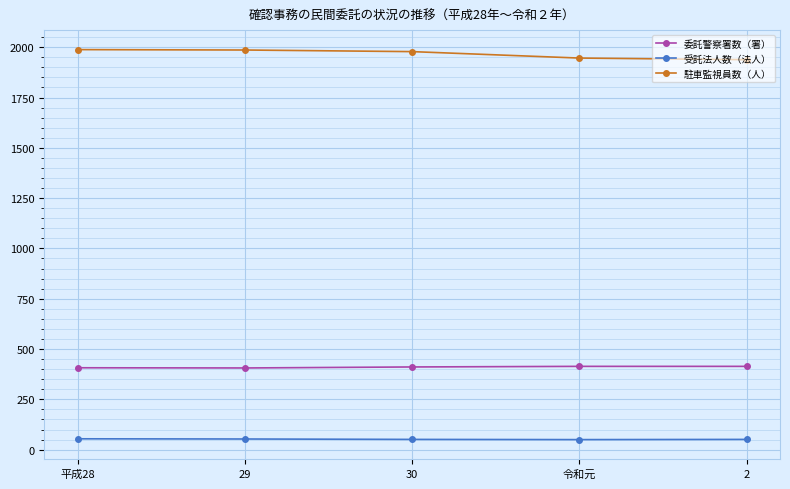

Rank the series by their maximum value, from highest to lowest.

駐車監視員数（人）, 委託警察署数（署）, 受託法人数（法人）